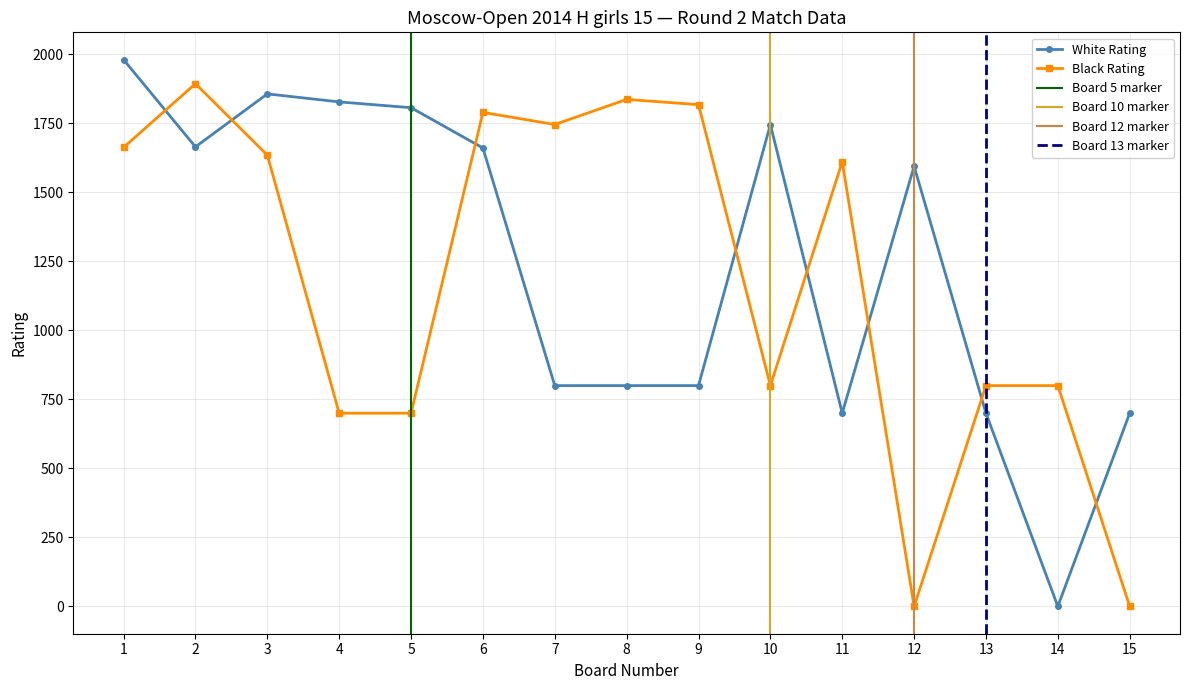

Reading left to right, transcribe all the data shown in this chart.

White Rating: 1=1981	2=1665	3=1857	4=1828	5=1807	6=1661	7=800	8=800	9=800	10=1746	11=700	12=1595	13=700	14=0	15=700
Black Rating: 1=1663	2=1894	3=1635	4=700	5=700	6=1790	7=1746	8=1837	9=1818	10=800	11=1611	12=0	13=800	14=800	15=0